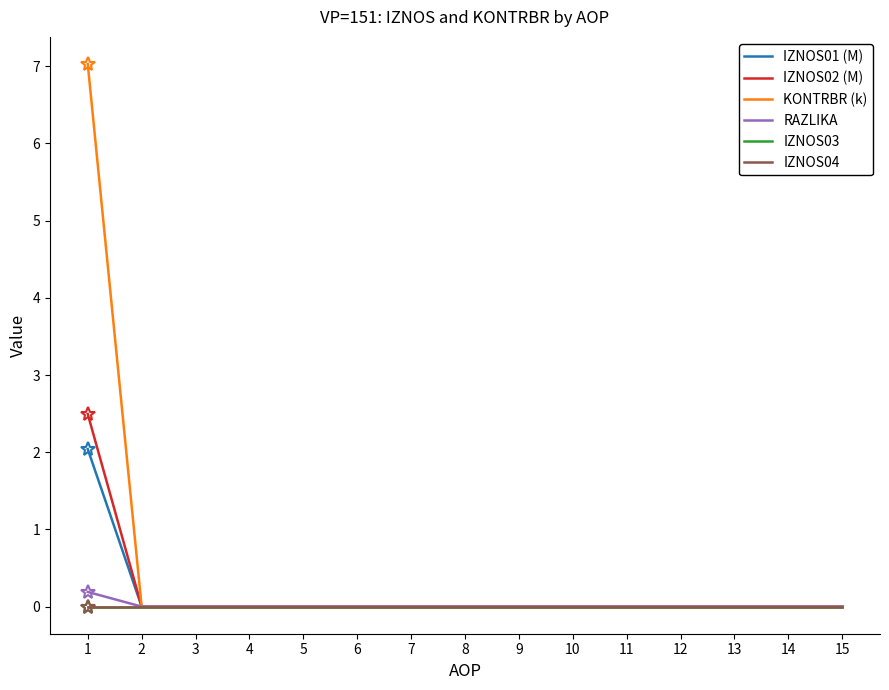

Is the value of IZNOS03 at 15 greater than the value of IZNOS04 at 14?

No